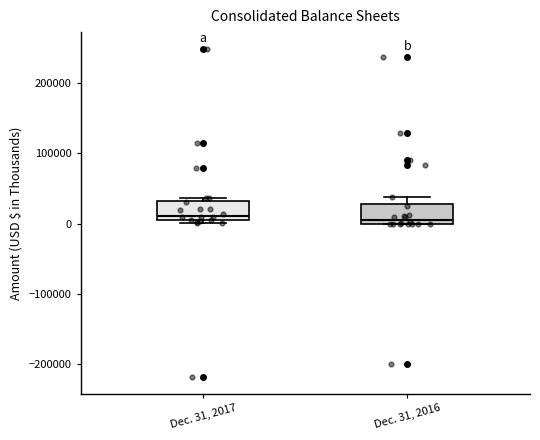

Reading left to right, transcribe this box plot: for each box, give where its median line is, the range the box spans, and where its two whiskers end, as read against the y-axis. The values are not printed on the chart, so give them approximately, as read against the axis.

Dec. 31, 2017: median 10000, box 0 to 30000, whiskers 0 (just below the box's lower edge) to 40000
Dec. 31, 2016: median 10000, box 0 to 30000, whiskers 0 to 40000